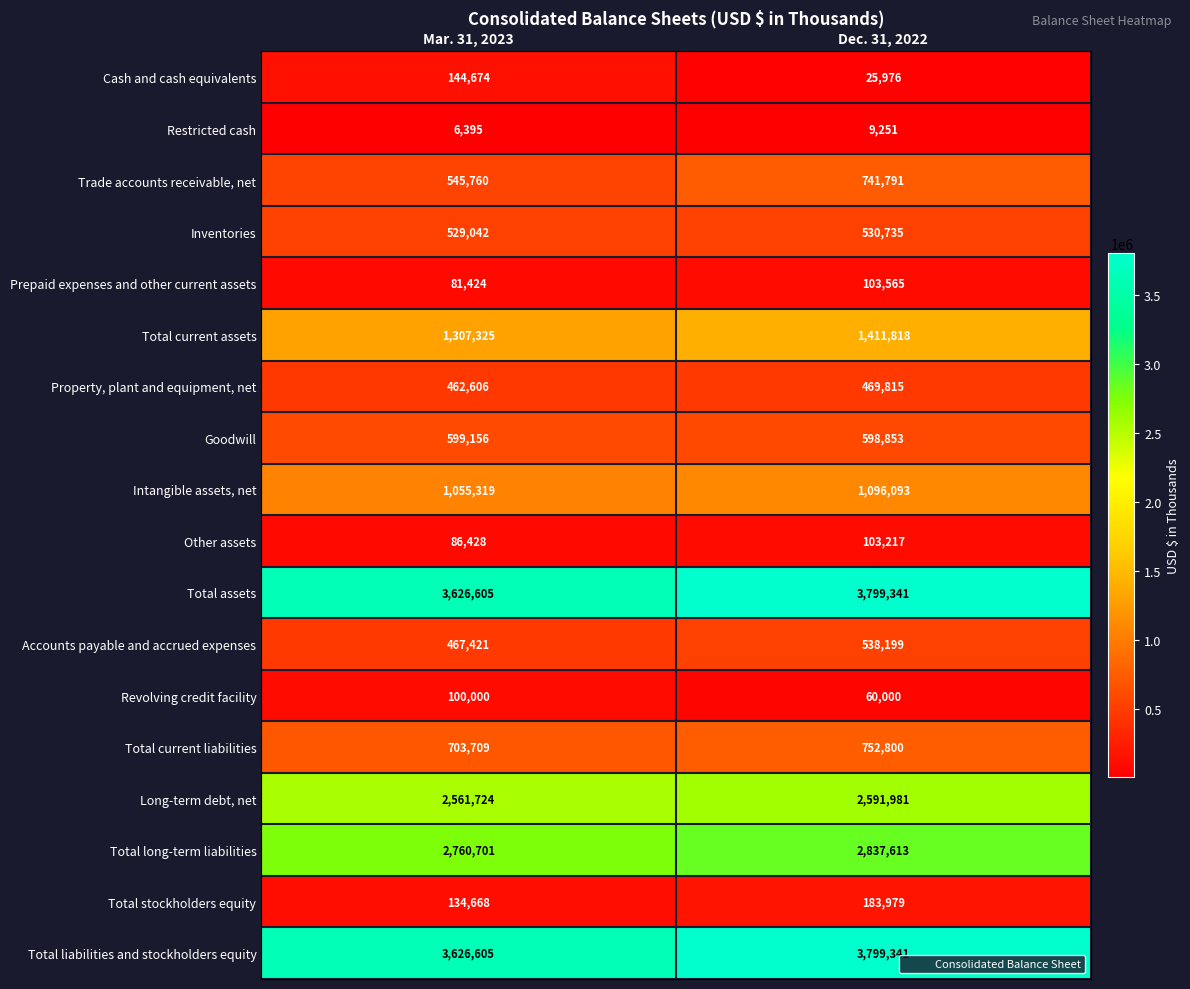

List the labels in order of Cash and cash equivalents value, largest first.

Mar. 31, 2023, Dec. 31, 2022